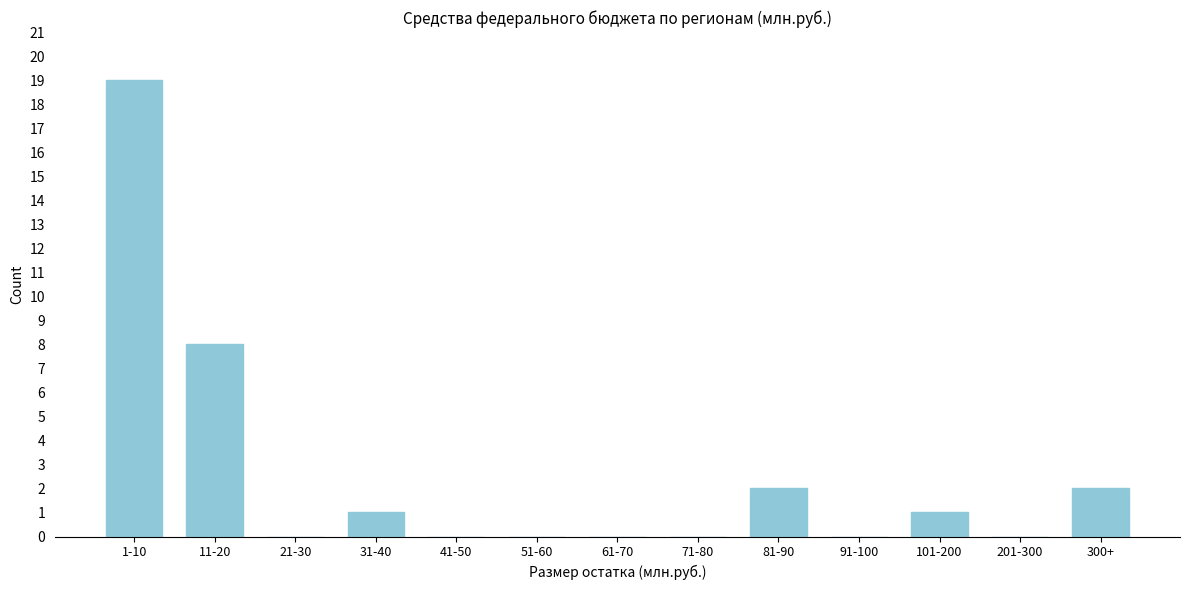

Reading left to right, transcribe all the data shown in this chart.

1-10=19	11-20=8	21-30=0	31-40=1	41-50=0	51-60=0	61-70=0	71-80=0	81-90=2	91-100=0	101-200=1	201-300=0	300+=2